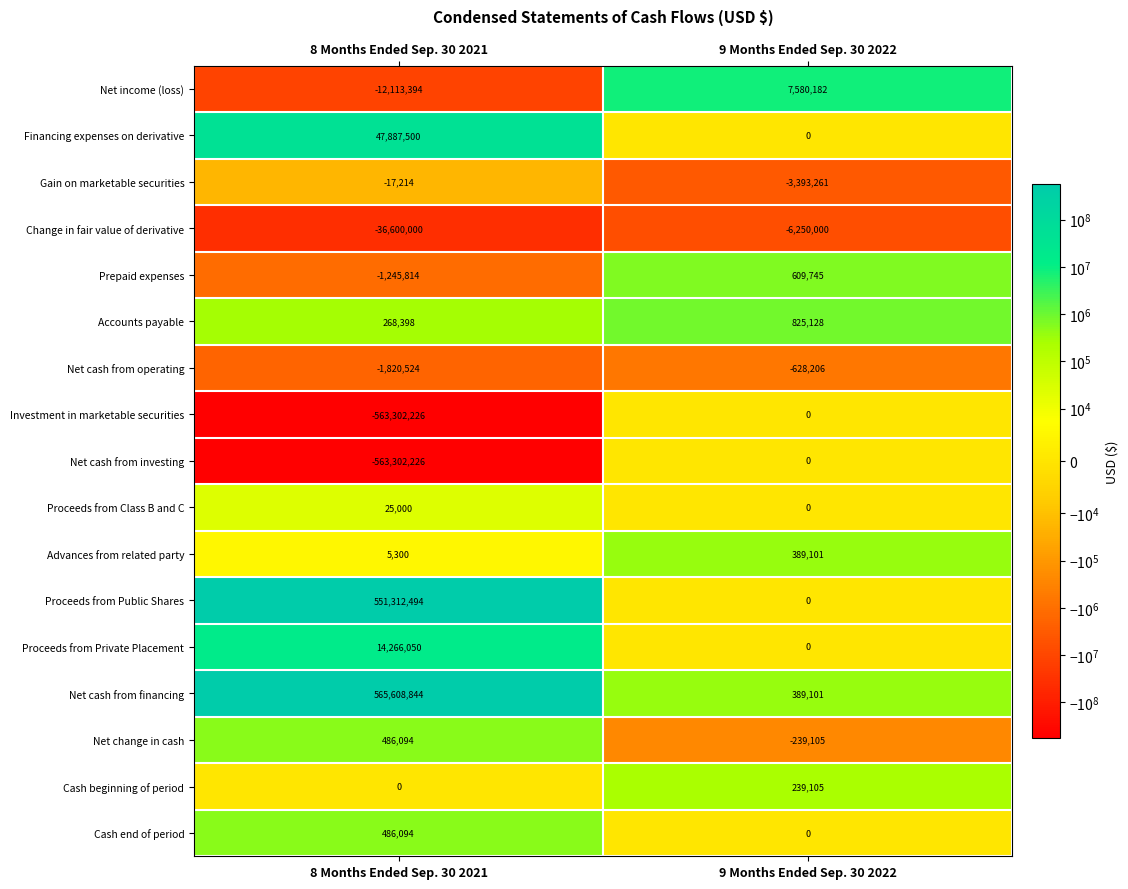

List the labels in order of Net income (loss) value, smallest first.

8 Months Ended Sep. 30 2021, 9 Months Ended Sep. 30 2022